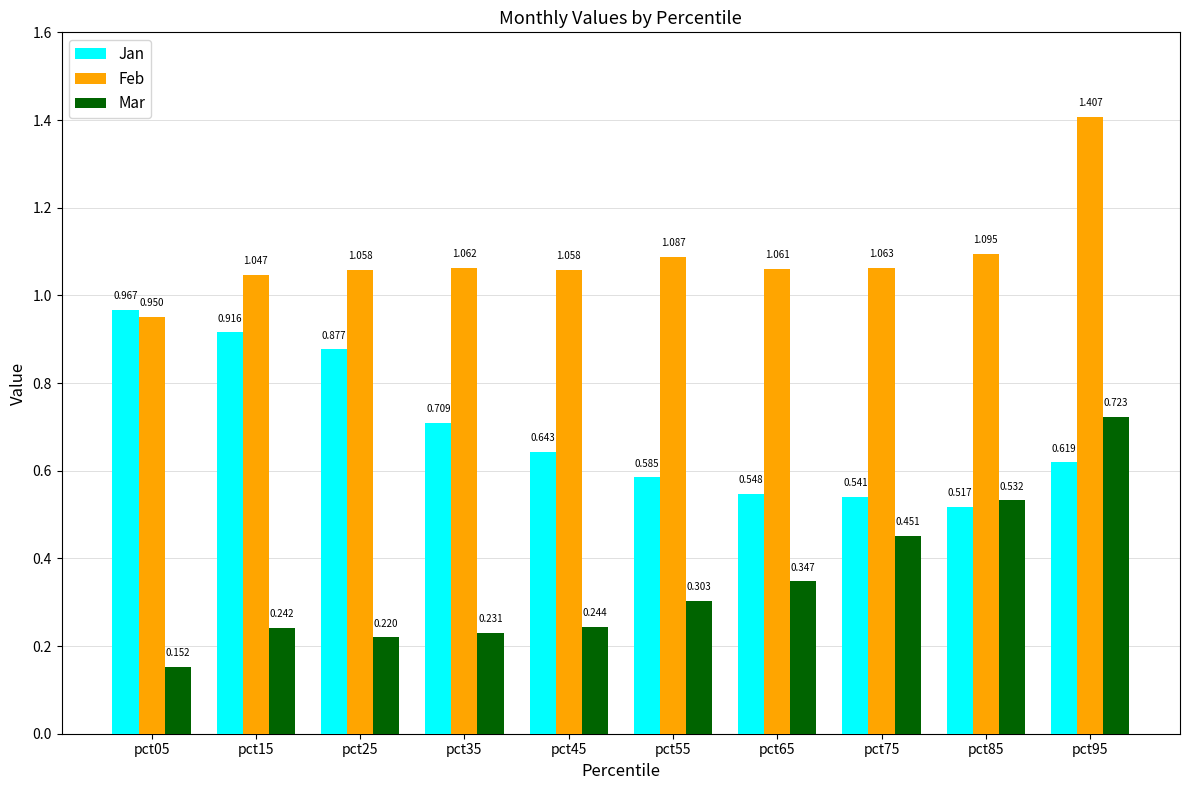

What is the maximum value shown in the chart?

1.4